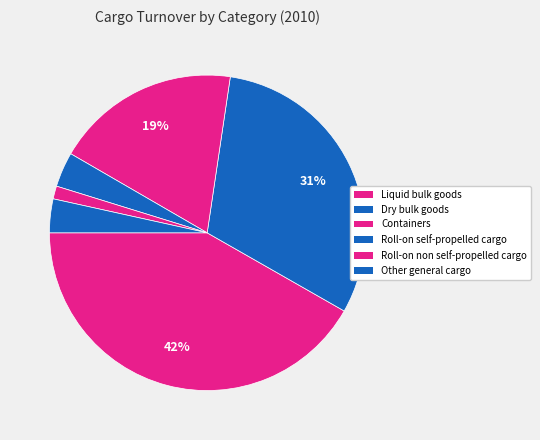

Approximately how many times larger is the value at Roll-on self-propelled cargo compared to Dry bulk goods?

0.1